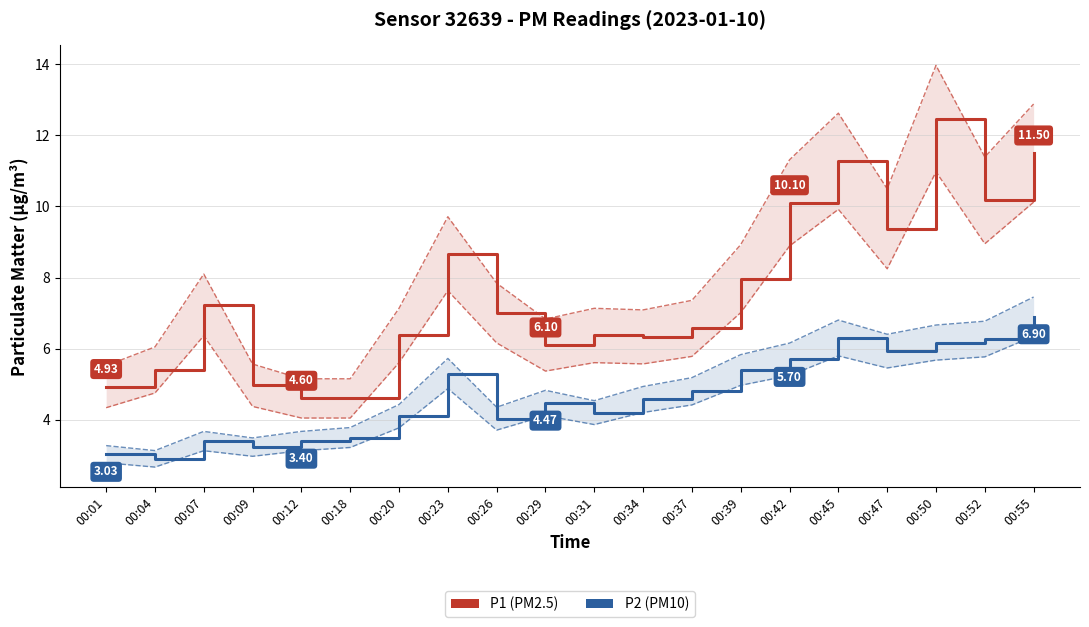

What is the average value of the P2 (PM10) series?

4.7